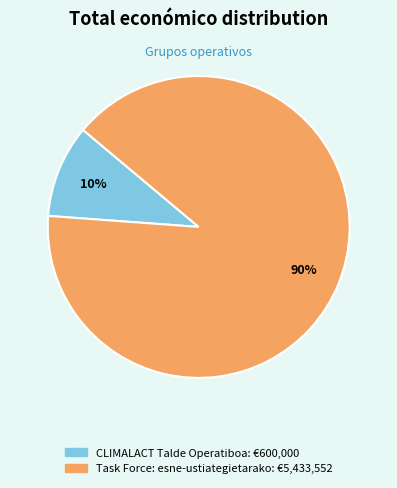

What is the smallest slice in the pie chart?

CLIMALACT Talde Operatiboa